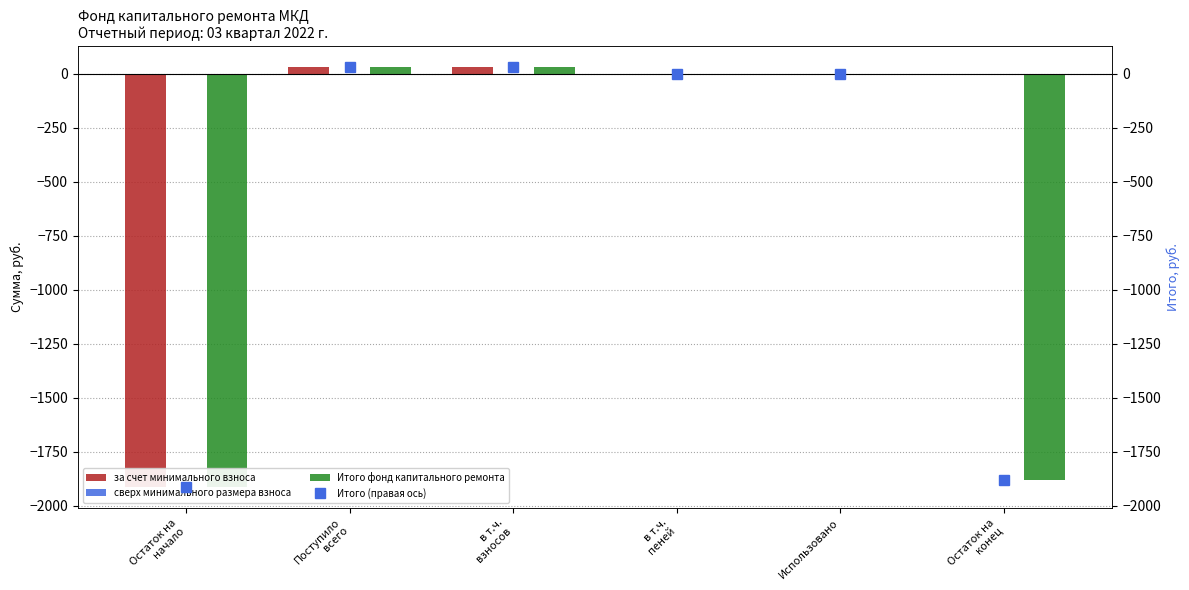

At which category is the sum across all series the highest?

Поступило
всего